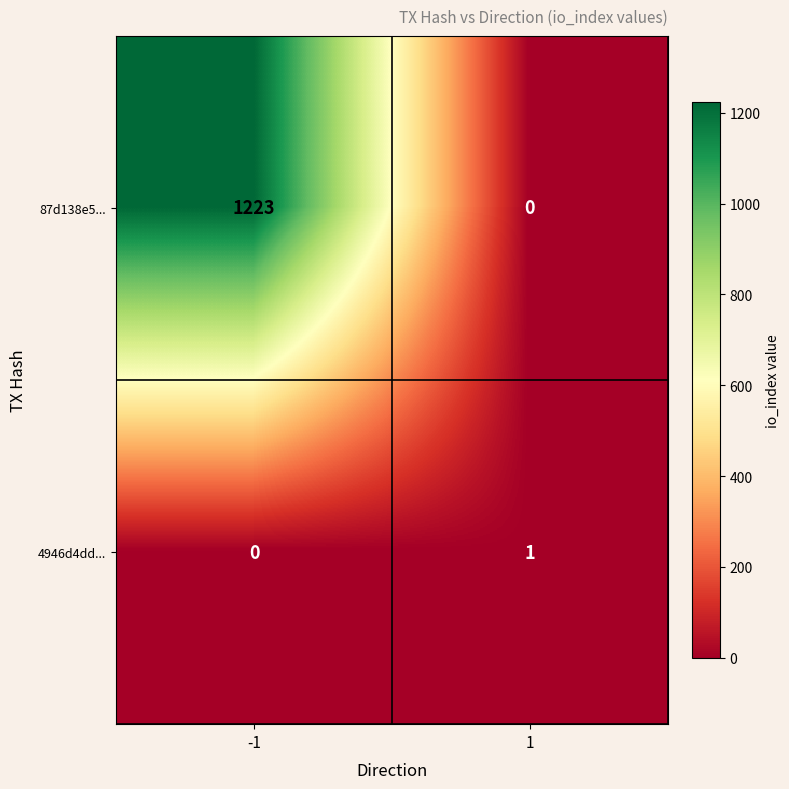

Which series changed the most between -1 and 1?

87d138e5...